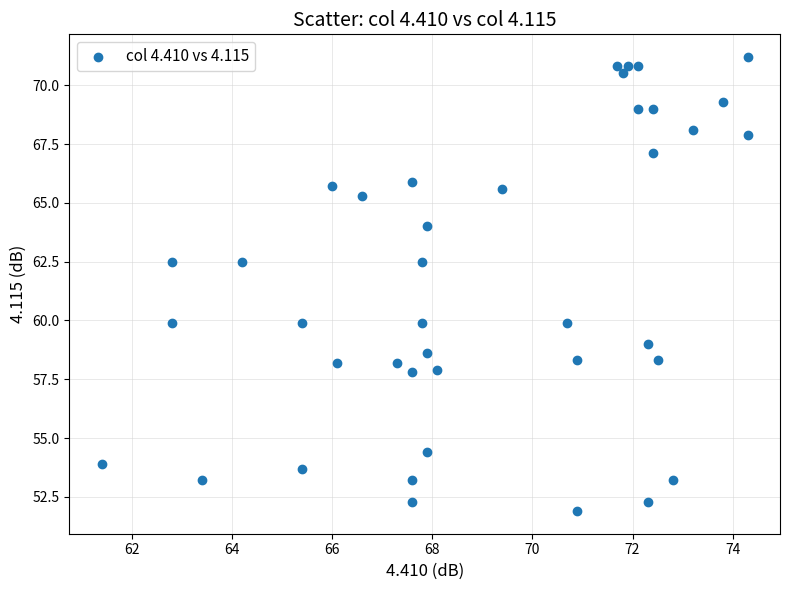

What is the range of X values (max minus min)?

12.9